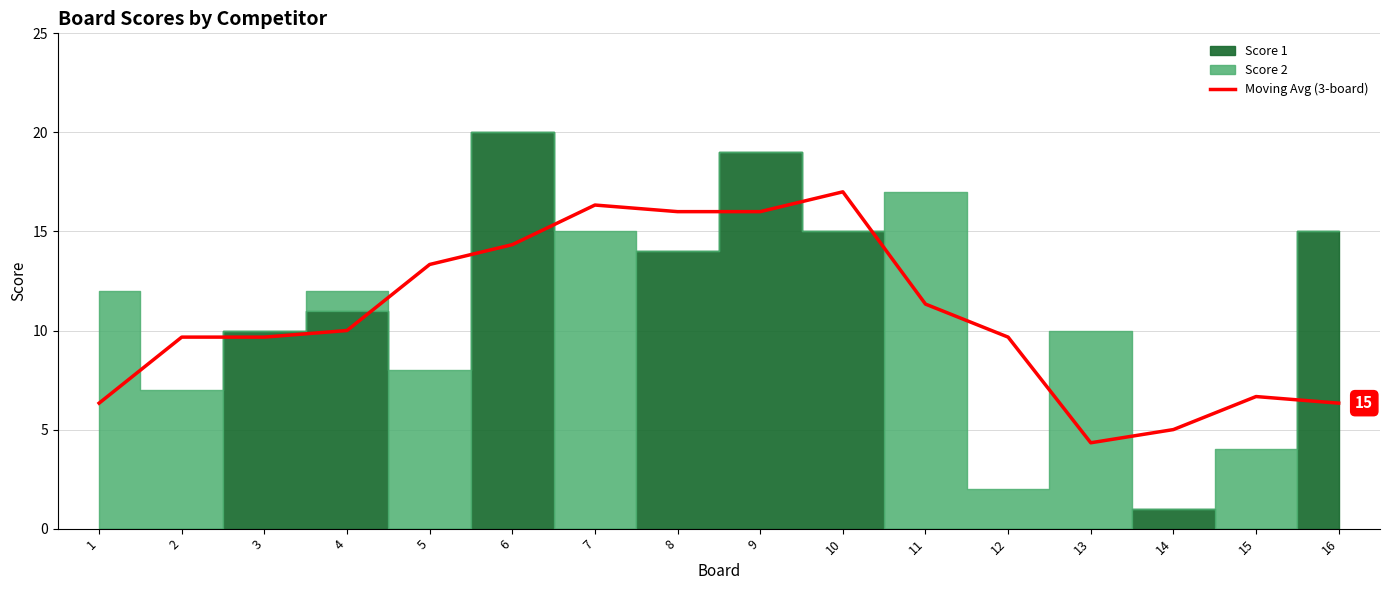

The chart shows a value of 4.5 at 3. True or false?

False